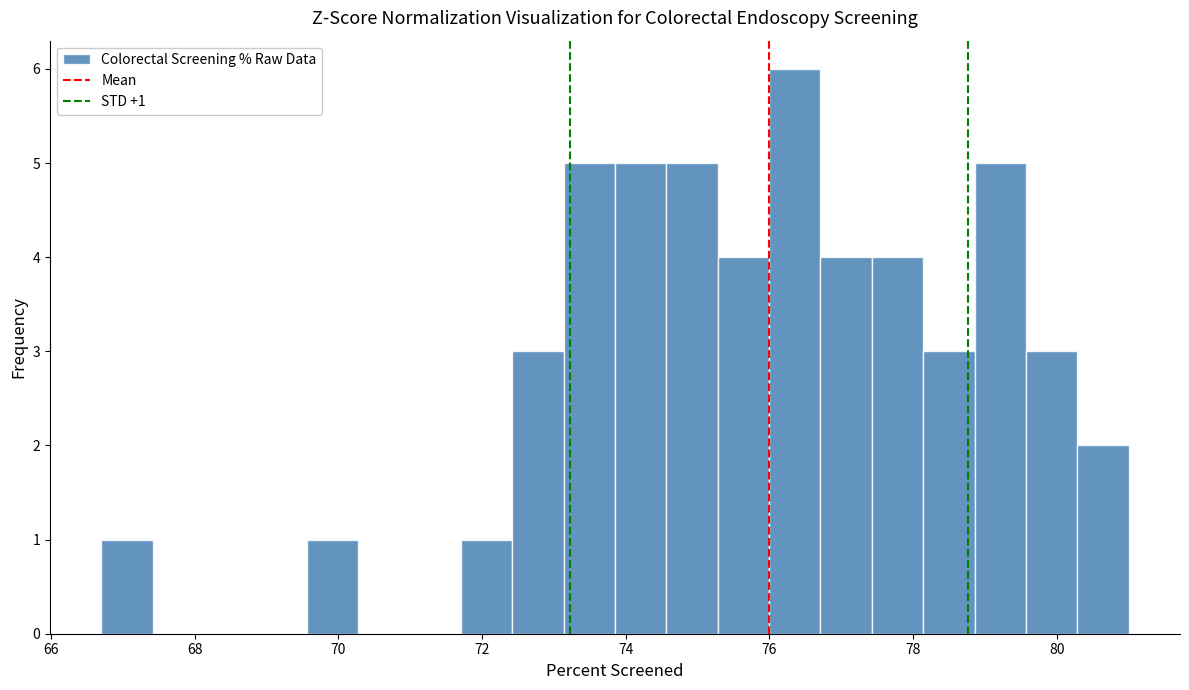

Read against the x-axis, roughly where is the centre of the tallest bar?

76.4